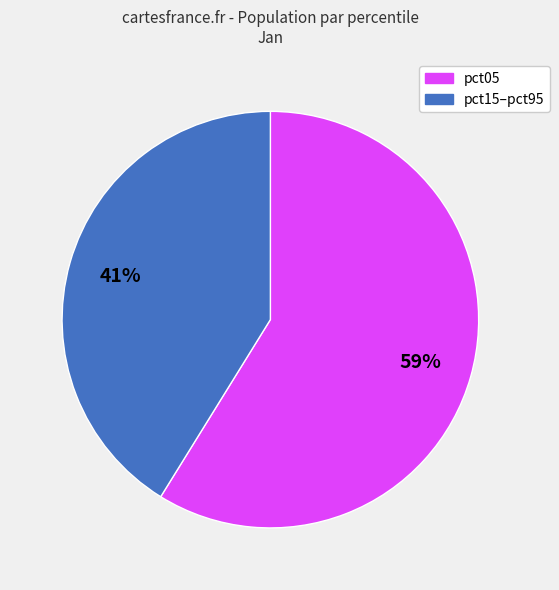

Count the number of slices in the pie.

2